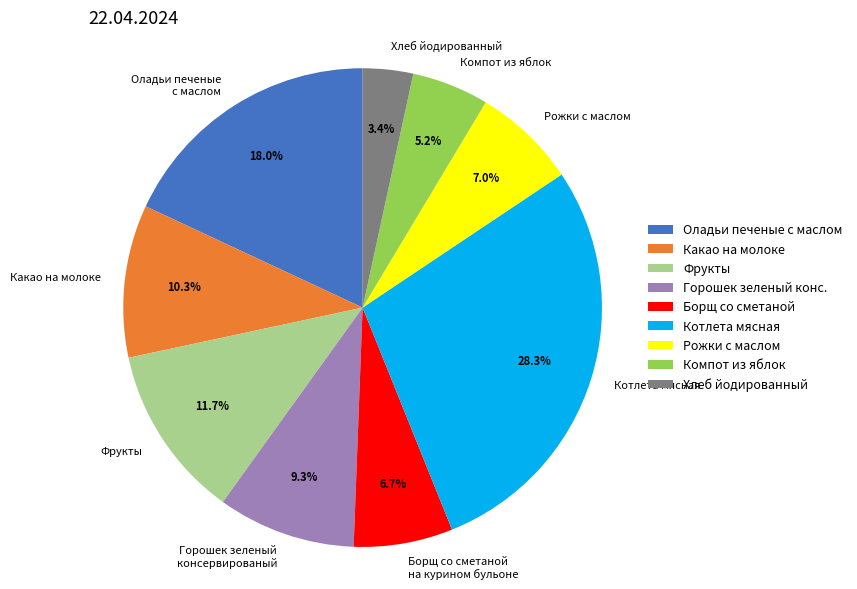

How many segments does this pie chart have?

9